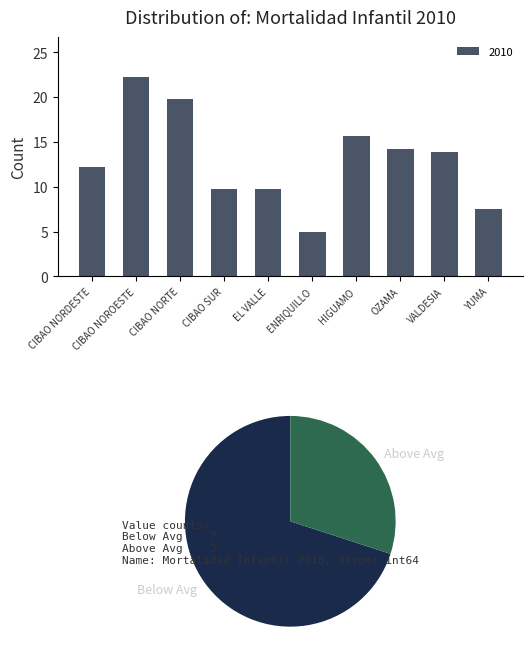

The 2013 series shows 10.8 at CIBAO NORTE. True or false?

False